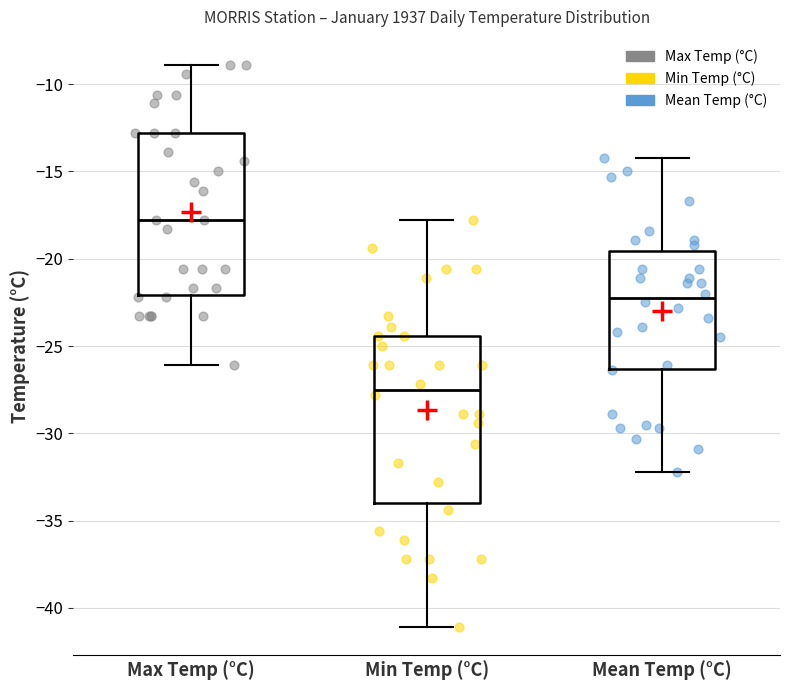

Reading left to right, read every box against the y-axis: the position of its median line, the range the box covers, and the ends of its whiskers. The values are not printed on the chart, so give them approximately, as read against the axis.

Max Temp (°C): median -18.0, box -22.0 to -13.0, whiskers -26.0 to -9.0
Min Temp (°C): median -27.5, box -34.0 to -24.5, whiskers -41.0 to -18.0
Mean Temp (°C): median -22.0, box -26.5 to -19.5, whiskers -32.0 to -14.0